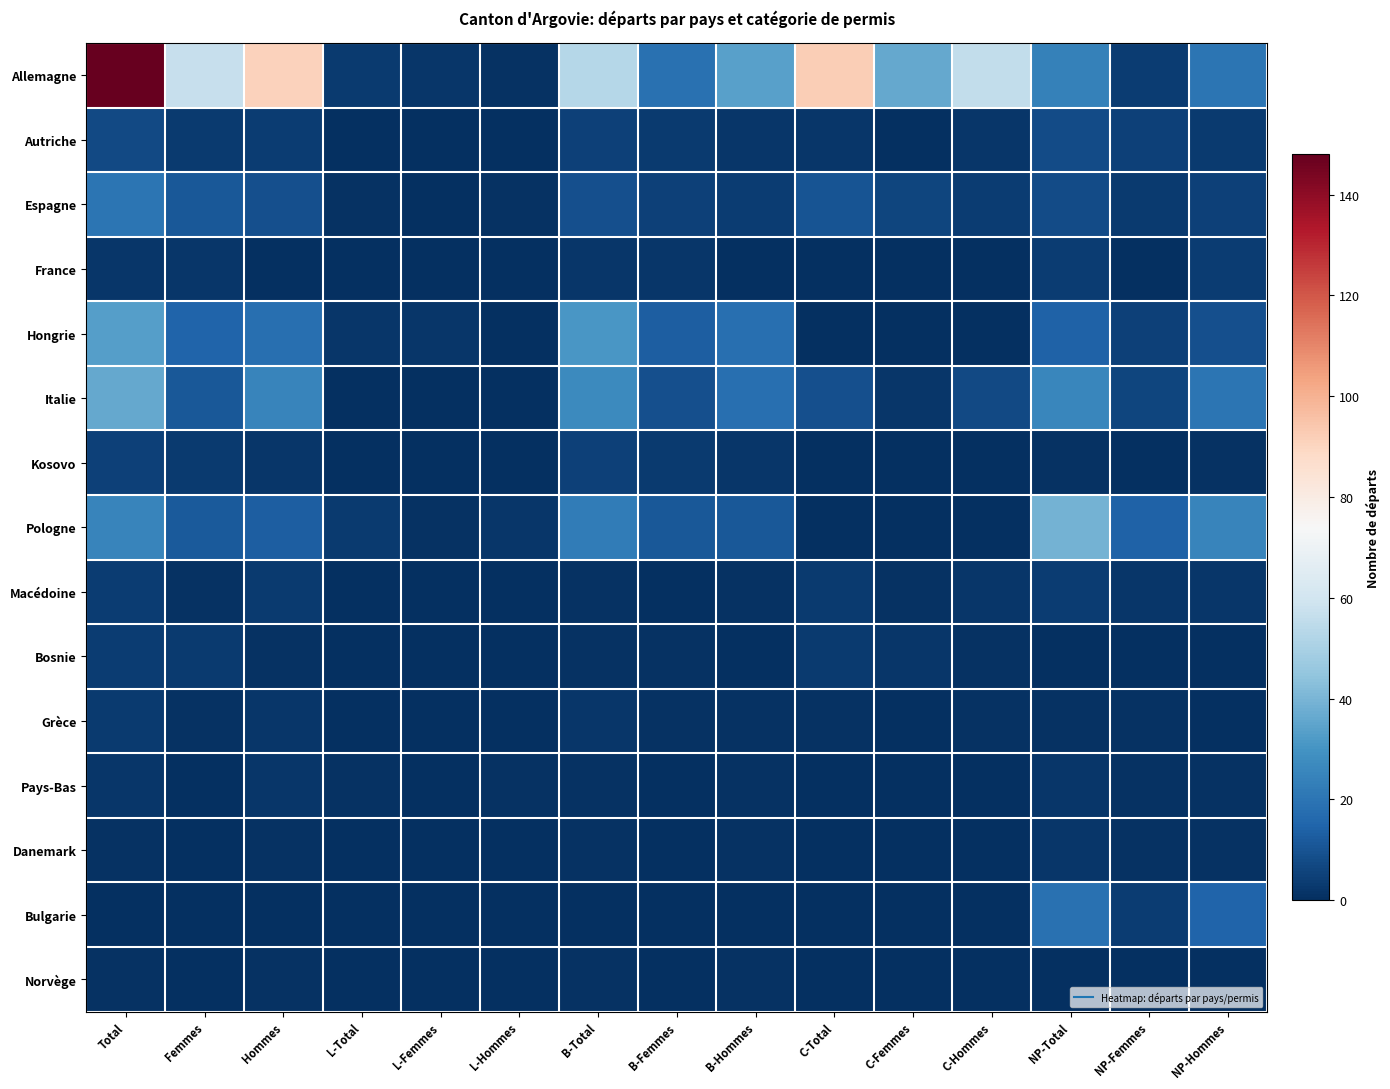

Which series has the largest range (max minus min)?

Allemagne